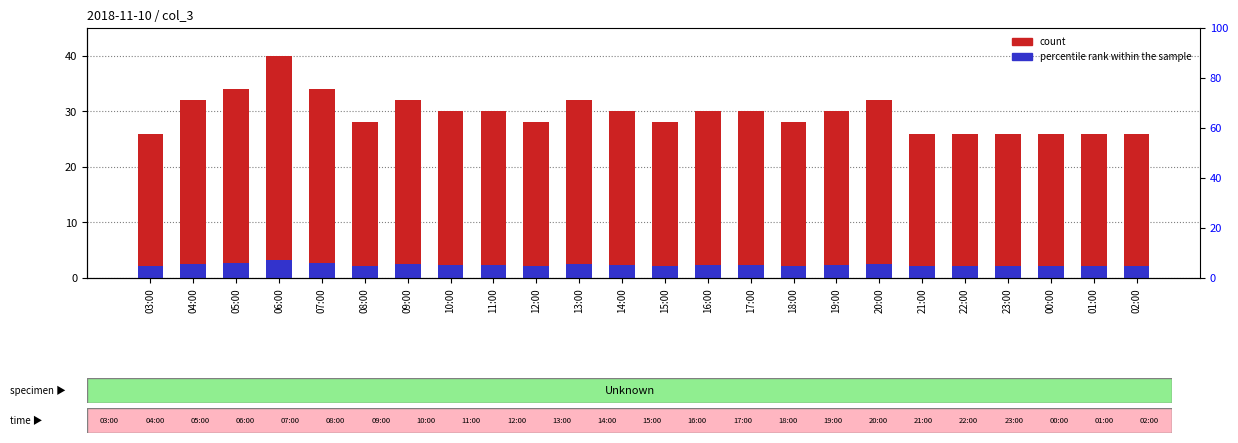

At 22:00, list the series in order from largest to smallest.

count, percentile rank within the sample